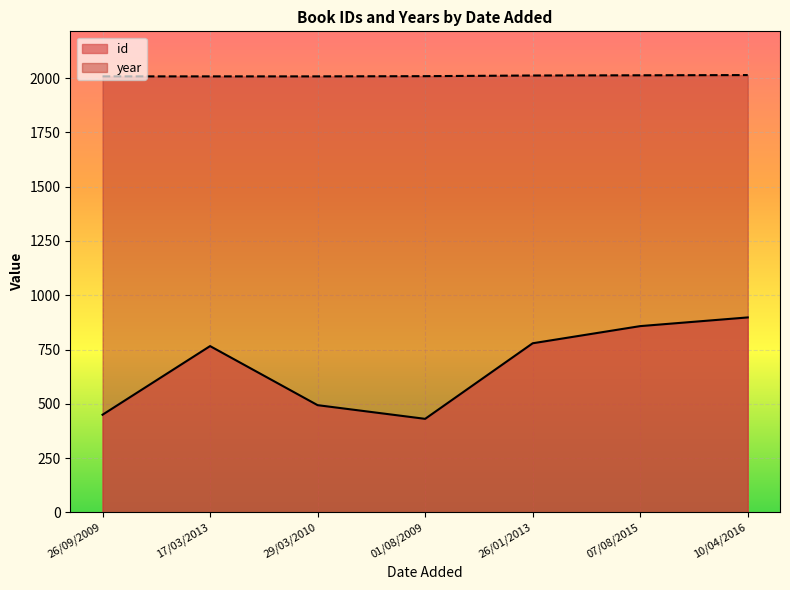

Where does the id series first go above 766?

26/01/2013